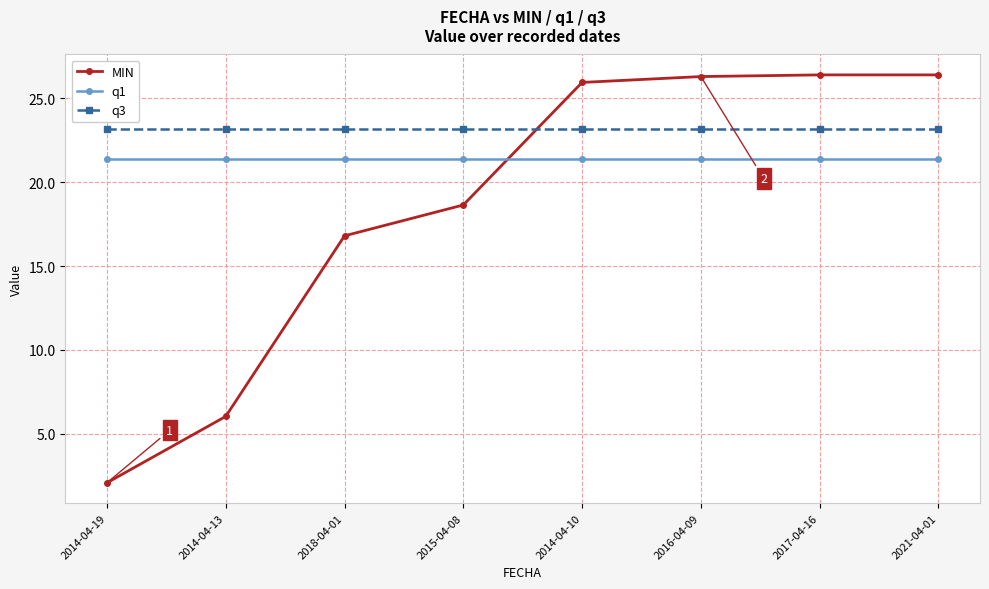

At 2017-04-16, list the series in order from largest to smallest.

MIN, q3, q1